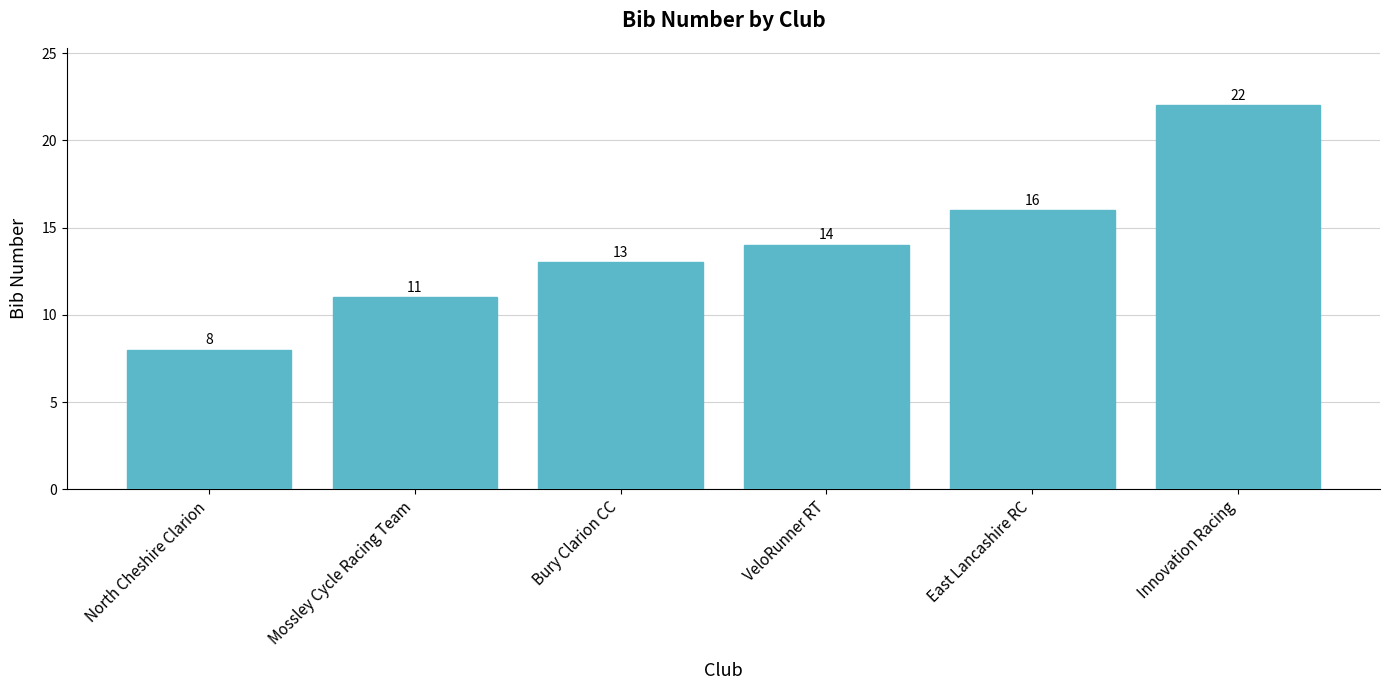

Reading right to left, extract all data points from this chart.

Innovation Racing=22	East Lancashire RC=16	VeloRunner RT=14	Bury Clarion CC=13	Mossley Cycle Racing Team=11	North Cheshire Clarion=8